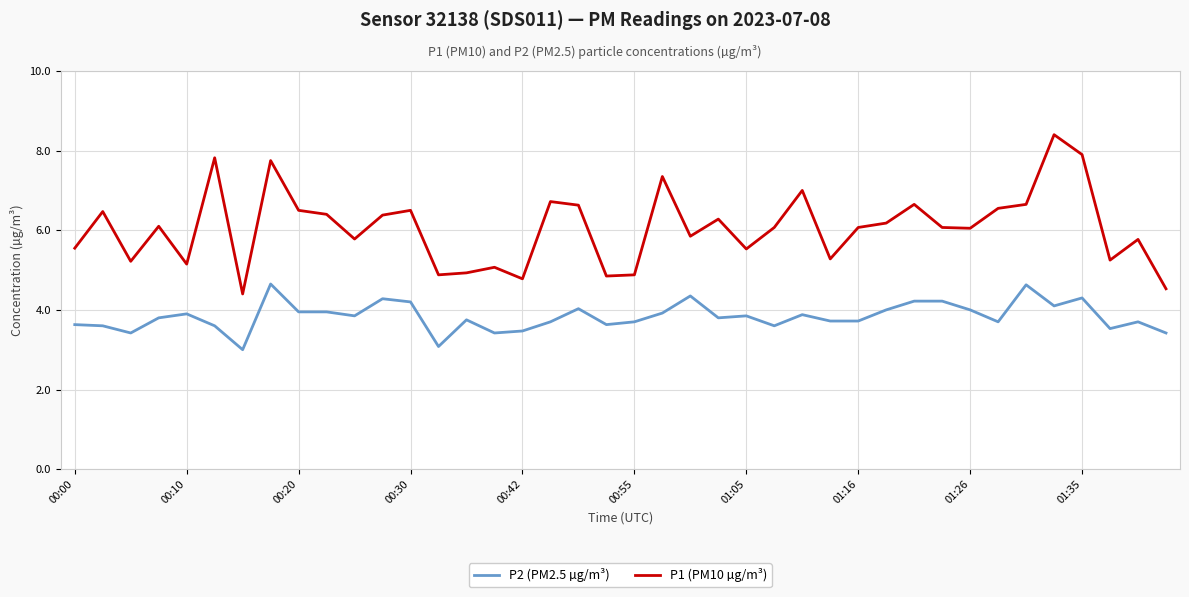

Rank the series by their maximum value, from lowest to highest.

P2 (PM2.5 µg/m³), P1 (PM10 µg/m³)